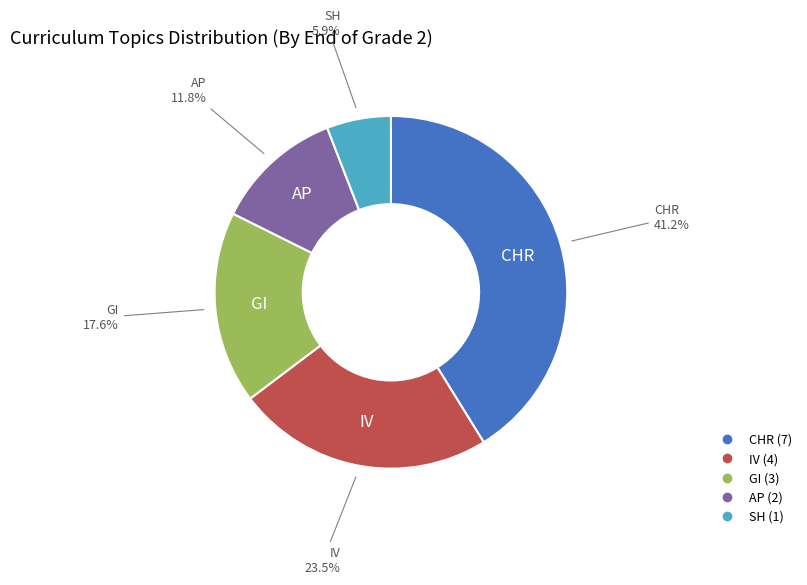

To the nearest percent, what is the difference between the largest and smallest slice percentages?

35%